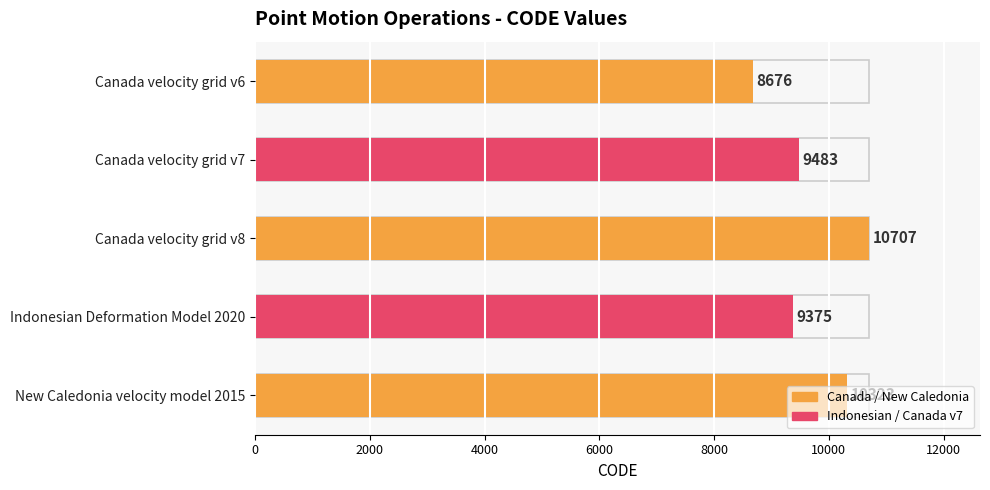

Rank the categories by value from highest to lowest.

Canada velocity grid v8, New Caledonia velocity model 2015, Canada velocity grid v7, Indonesian Deformation Model 2020, Canada velocity grid v6